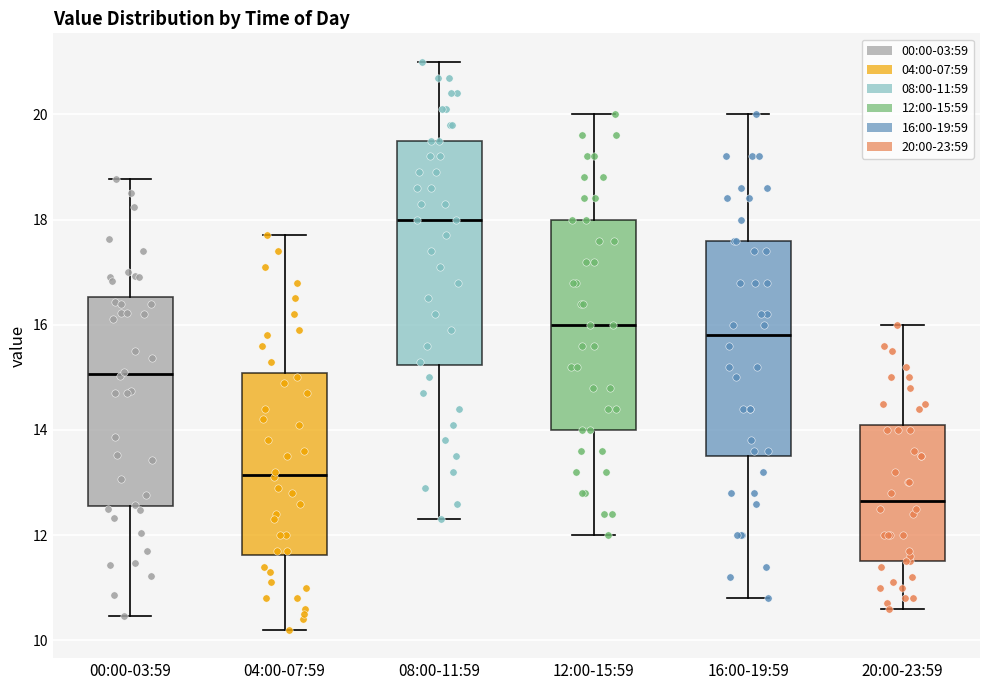

Which box has the lowest median line?

20:00-23:59